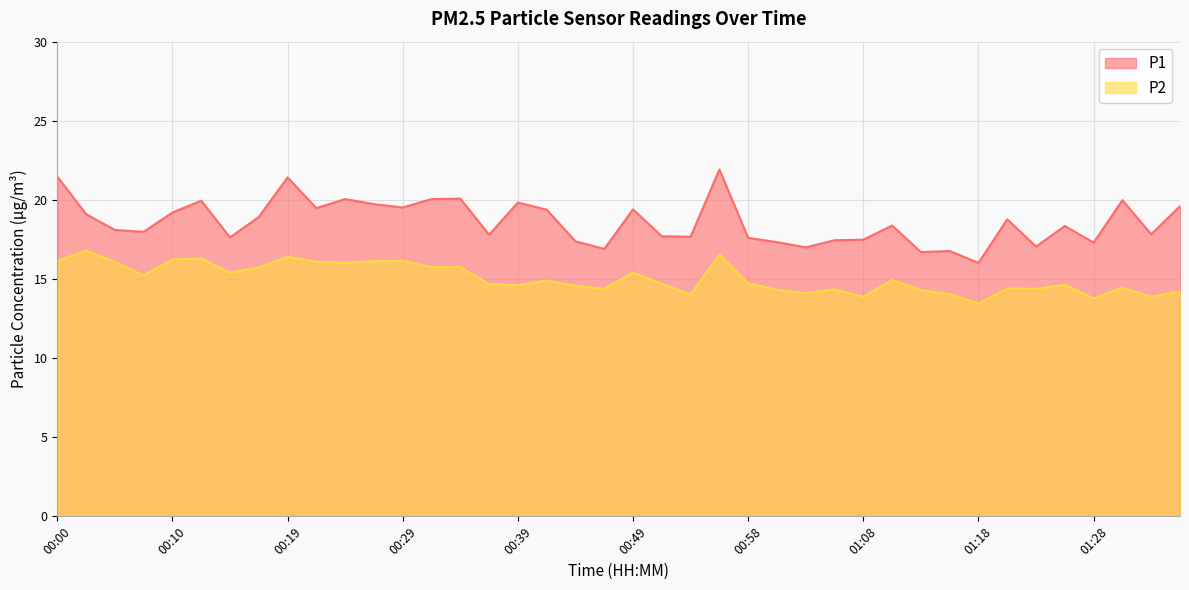

Reading left to right, transcribe all the data shown in this chart.

P1: 00:00=21.5	00:02=19.1	00:05=18.1	00:07=18.0	00:10=19.2	00:12=19.9	00:15=17.6	00:17=18.9	00:19=21.4	00:22=19.5	00:24=20.1	00:27=19.7	00:29=19.5	00:32=20.1	00:34=20.1	00:36=17.8	00:39=19.8	00:41=19.4	00:44=17.4	00:46=16.9	00:49=19.4	00:51=17.7	00:54=17.7	00:56=21.9	00:58=17.6	01:01=17.3	01:03=17.0	01:06=17.4	01:08=17.5	01:11=18.4	01:13=16.7	01:16=16.8	01:18=16.0	01:21=18.8	01:23=17.1	01:25=18.4	01:28=17.3	01:30=20.0	01:33=17.8	01:35=19.6
P2: 00:00=16.1	00:02=16.8	00:05=16.1	00:07=15.2	00:10=16.2	00:12=16.3	00:15=15.4	00:17=15.7	00:19=16.4	00:22=16.1	00:24=16.0	00:27=16.1	00:29=16.1	00:32=15.8	00:34=15.8	00:36=14.7	00:39=14.6	00:41=14.9	00:44=14.6	00:46=14.4	00:49=15.4	00:51=14.7	00:54=14.0	00:56=16.6	00:58=14.7	01:01=14.3	01:03=14.1	01:06=14.3	01:08=13.9	01:11=14.9	01:13=14.3	01:16=14.1	01:18=13.4	01:21=14.4	01:23=14.4	01:25=14.6	01:28=13.8	01:30=14.4	01:33=13.9	01:35=14.2